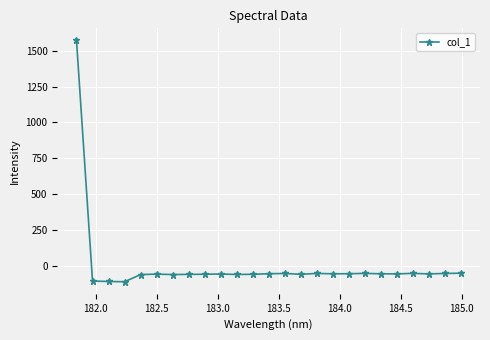

True or false: the data has more than 0 interior local peaks.

True